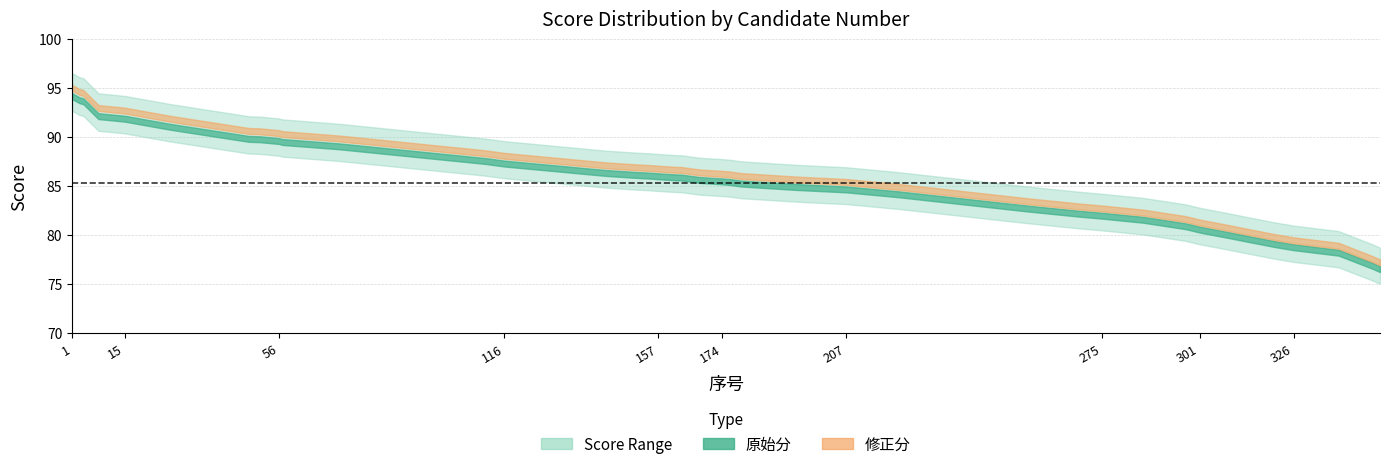

The 原始分 series shows 149.7 at 174. True or false?

False